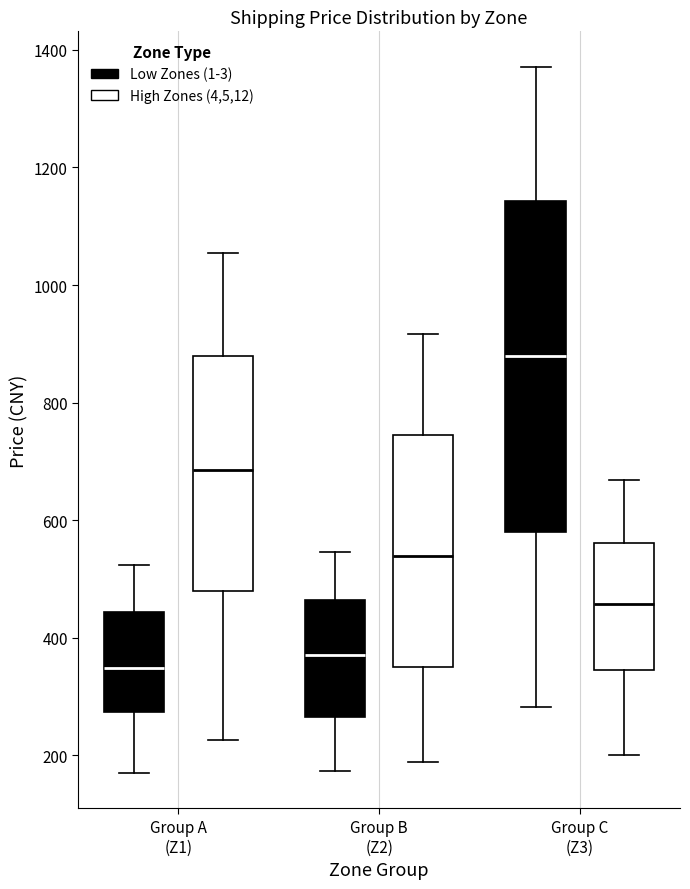

Which box's median line is the highest?

Group C (Z3) (Low Zones (1-3))